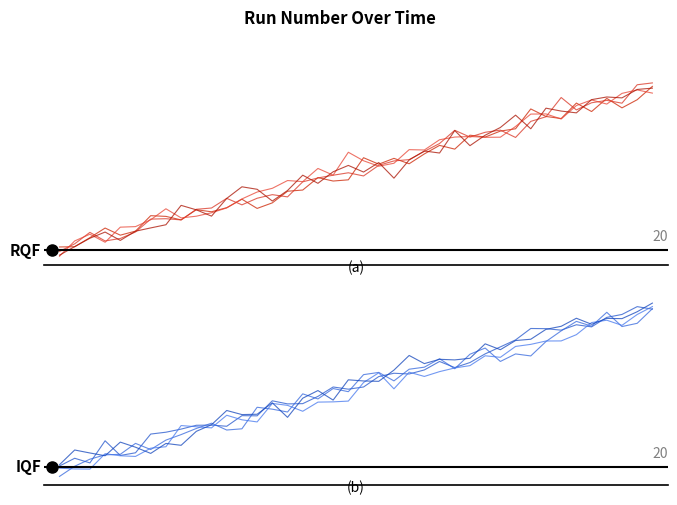

Reading left to right, transcribe all the data shown in this chart.

0.2	2.1	0.9	6.3	2.8	3.4	8.0	8.4	9.2	10.1	10.2	9.9	12.5	12.4	16.1	15.4	15.4	17.2	19.5	19.0	19.5	22.0	22.9	22.7	23.7	25.7	24.2	25.5	27.6	29.3	31.0	33.8	33.7	33.4	34.7	34.2	36.5	37.2	39.1	38.5